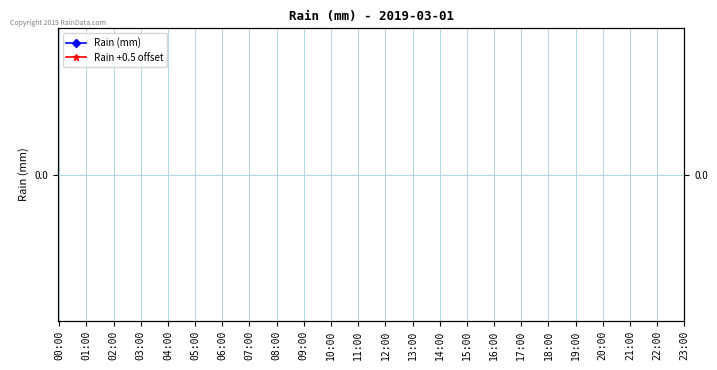

True or false: Rain (mm) and Rain +0.5 offset intersect in this chart.

False